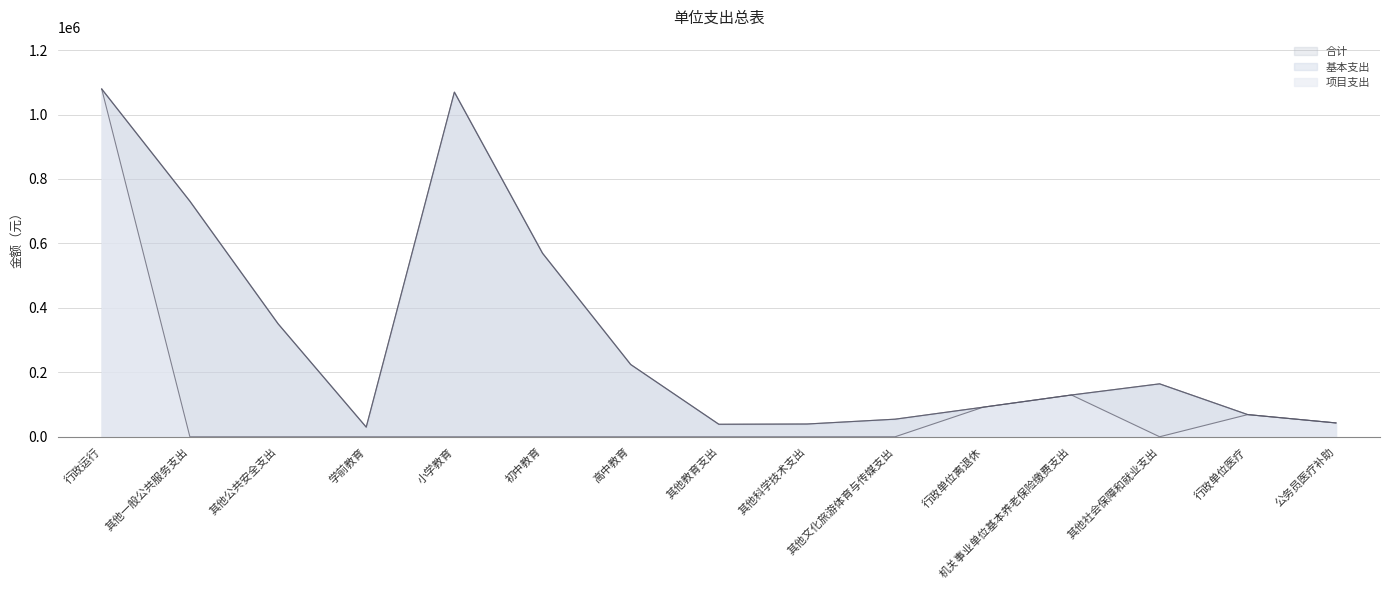

Reading right to left, what are all the values shown in this chart?

合计: 公务员医疗补助=42940.8	行政单位医疗=68800.8	其他社会保障和就业支出=164291.0	机关事业单位基本养老保险缴费支出=129665.8	行政单位离退休=91861.0	其他文化旅游体育与传媒支出=54599.0	其他科学技术支出=39607.0	其他教育支出=38814.0	高中教育=224302.0	初中教育=569651.0	小学教育=1069688.0	学前教育=29918.0	其他公共安全支出=350756.0	其他一般公共服务支出=731050.0	行政运行=1079174.5
基本支出: 公务员医疗补助=42940.8	行政单位医疗=68800.8	其他社会保障和就业支出=0.0	机关事业单位基本养老保险缴费支出=129665.8	行政单位离退休=91861.0	其他文化旅游体育与传媒支出=0.0	其他科学技术支出=0.0	其他教育支出=0.0	高中教育=0.0	初中教育=0.0	小学教育=0.0	学前教育=0.0	其他公共安全支出=0.0	其他一般公共服务支出=0.0	行政运行=1079174.5